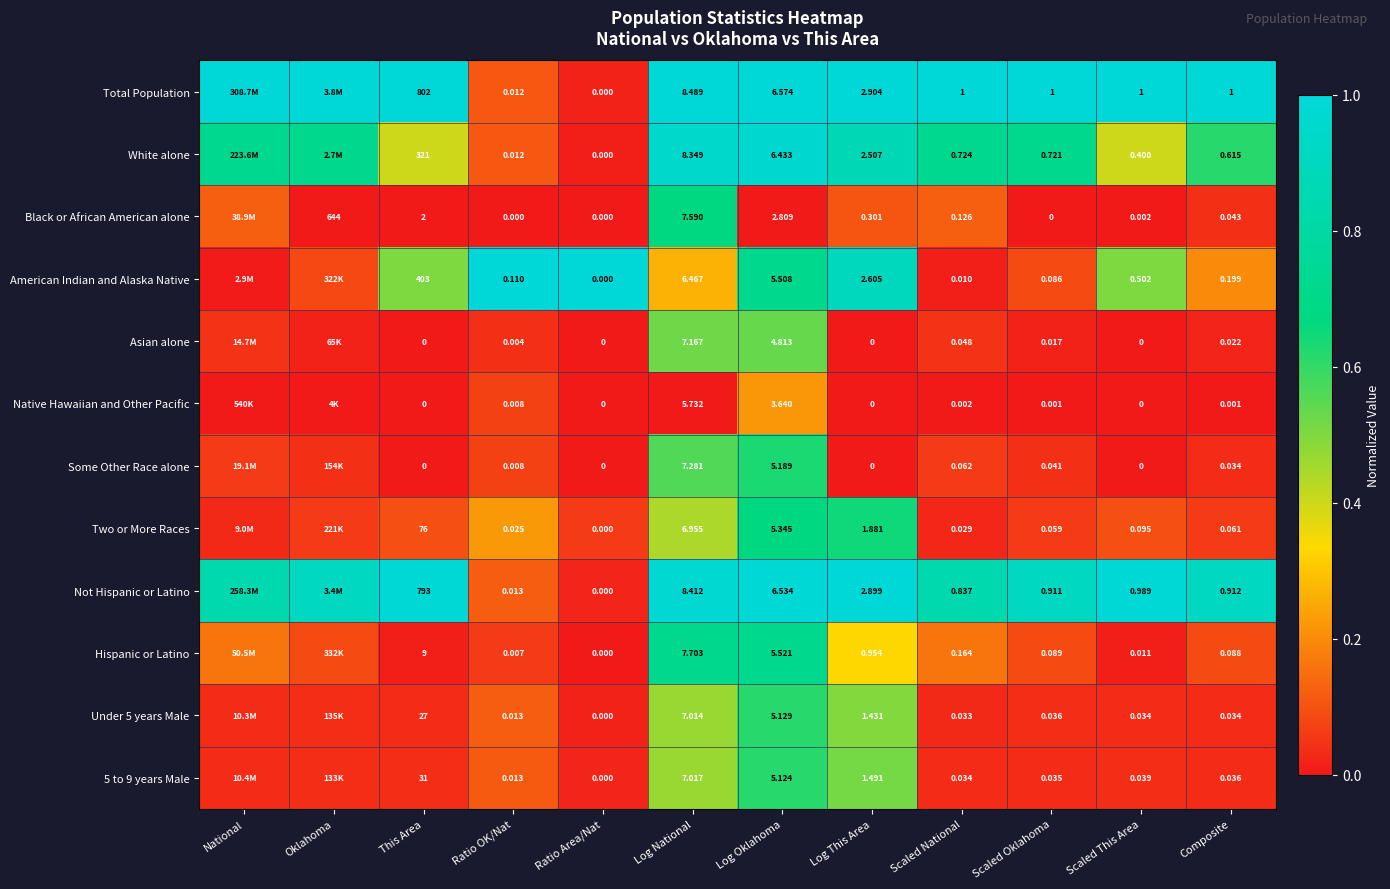

True or false: Hispanic or Latino has a value of 0.2 at Log This Area.

False